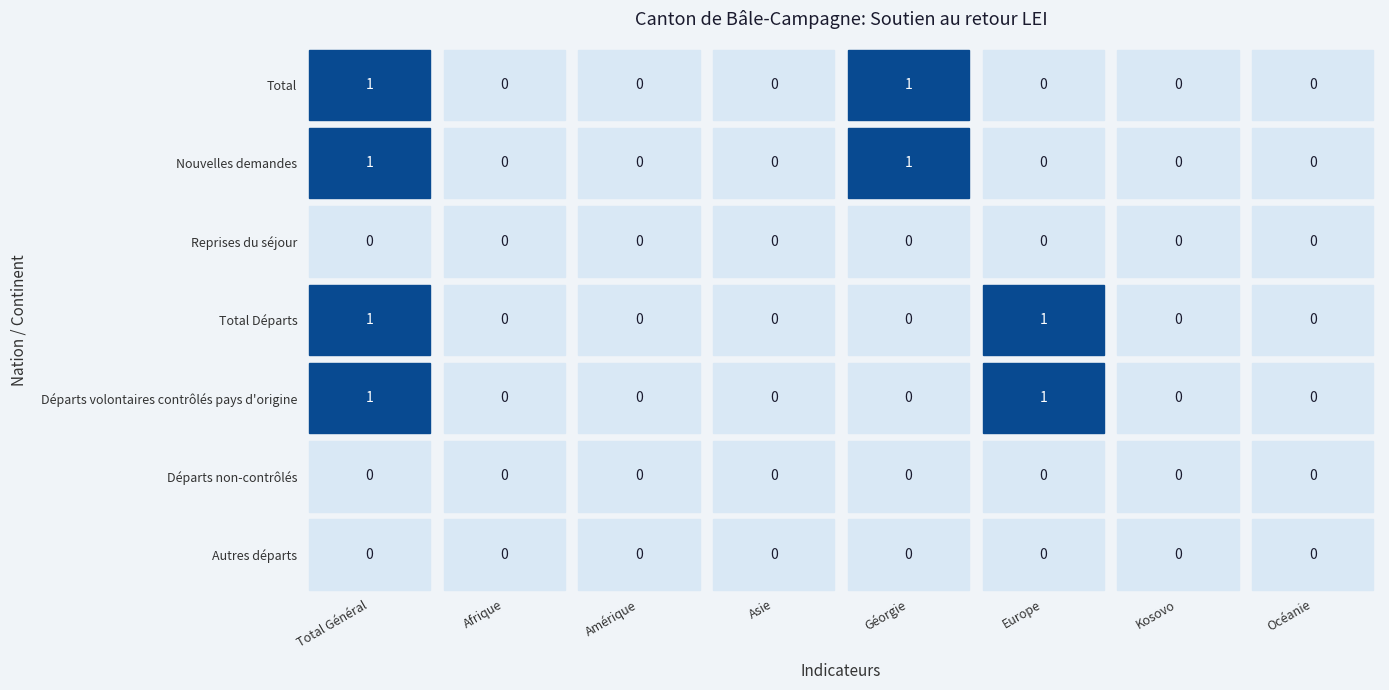

At which label does Autres départs reach its peak?

Total Général